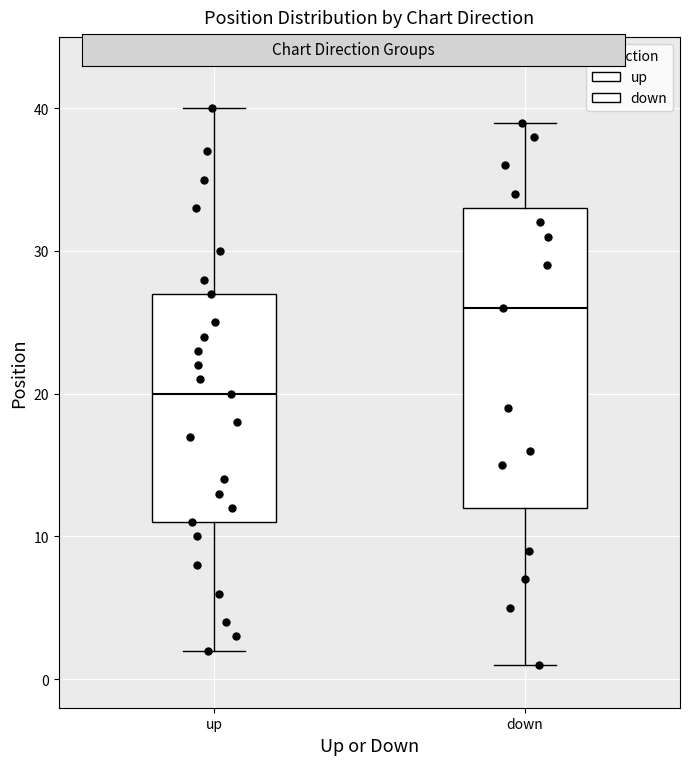

Reading left to right, read every box against the y-axis: the position of its median line, the range the box covers, and the ends of its whiskers. The values are not printed on the chart, so give them approximately, as read against the axis.

up: median 20, box 11 to 27, whiskers 2 to 40
down: median 26, box 12 to 33, whiskers 1 to 39